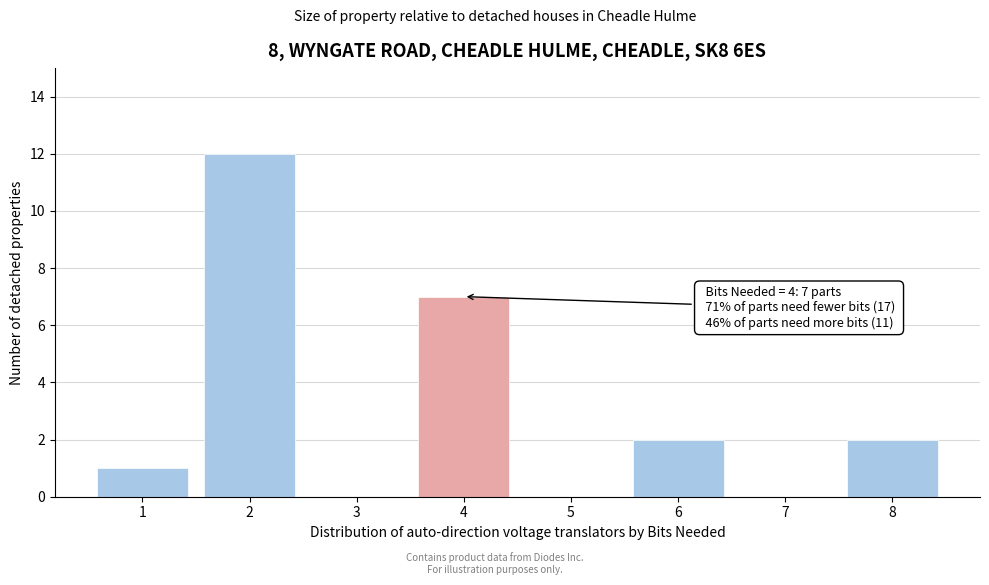

Reading left to right, extract all data points from this chart.

1=1	2=12	3=0	4=7	5=0	6=2	7=0	8=2